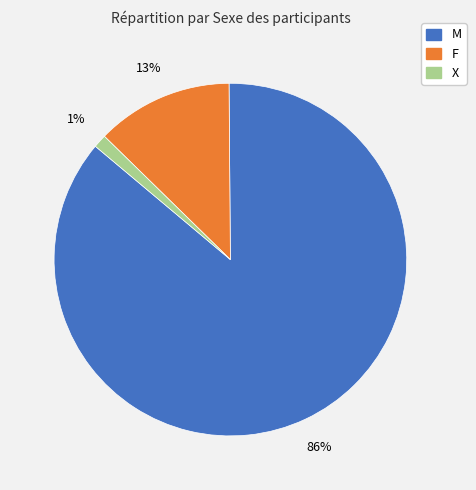

To the nearest percent, what is the difference between the largest and smallest slice percentages?

85%